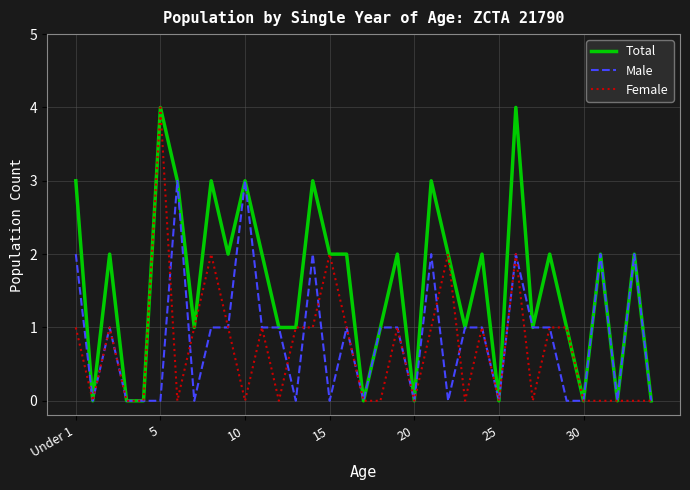

What is the maximum value shown in the chart?

4